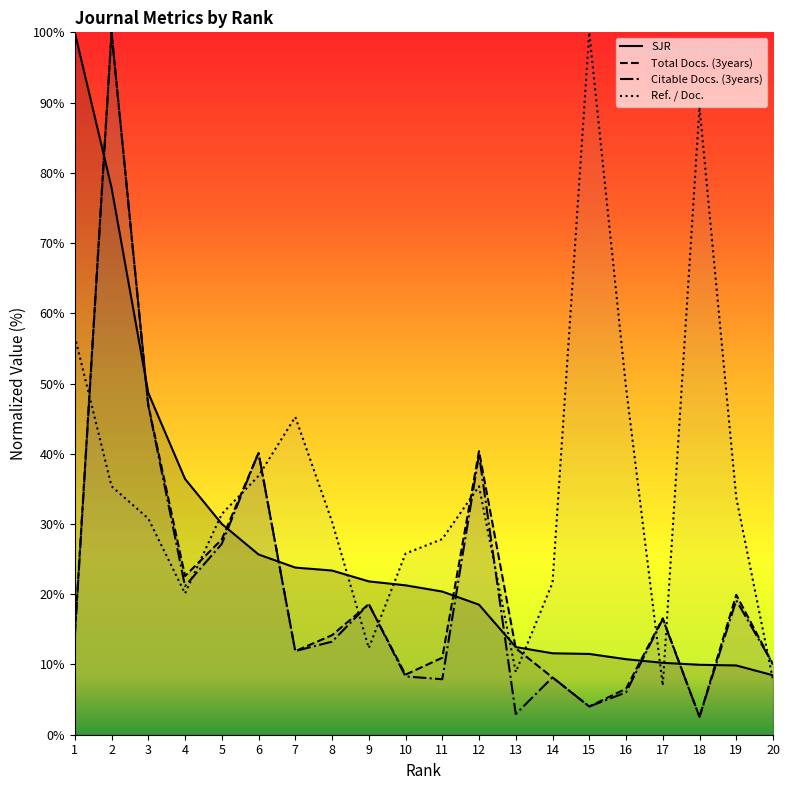

Where does the Total Docs. (3years) series first go above 14?

1